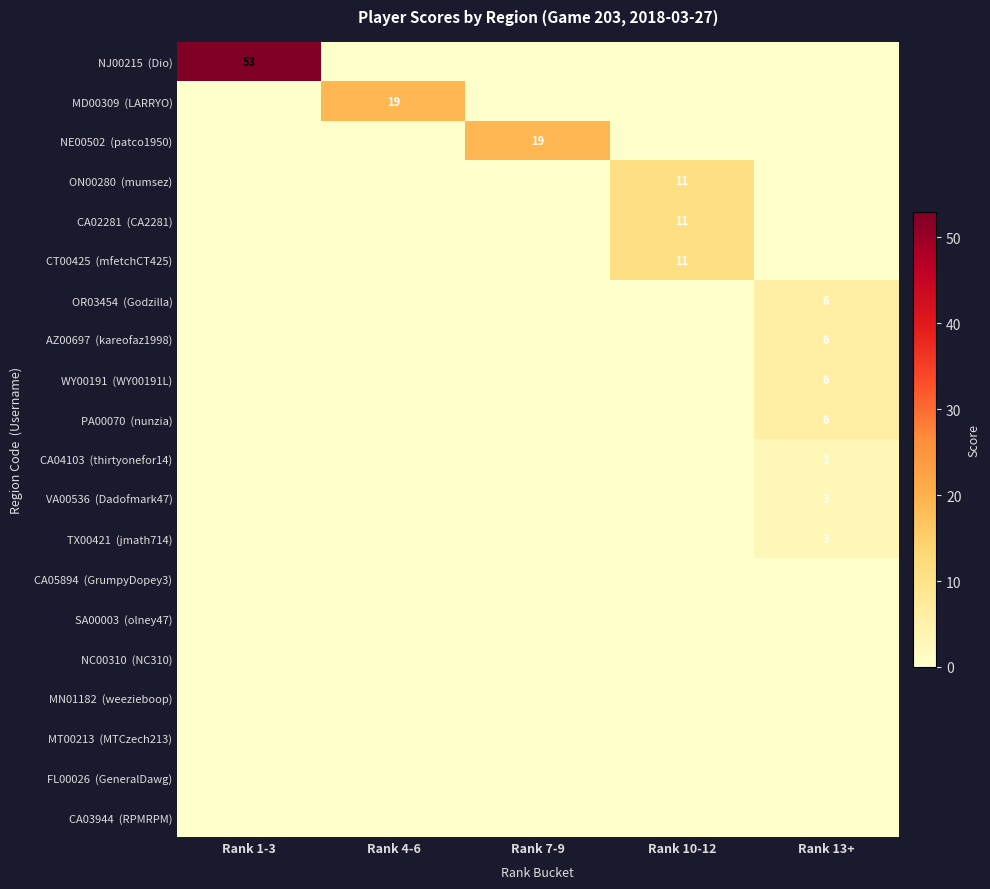

Where is NC00310 (NC310) nearest to the value 0?

Rank 1-3